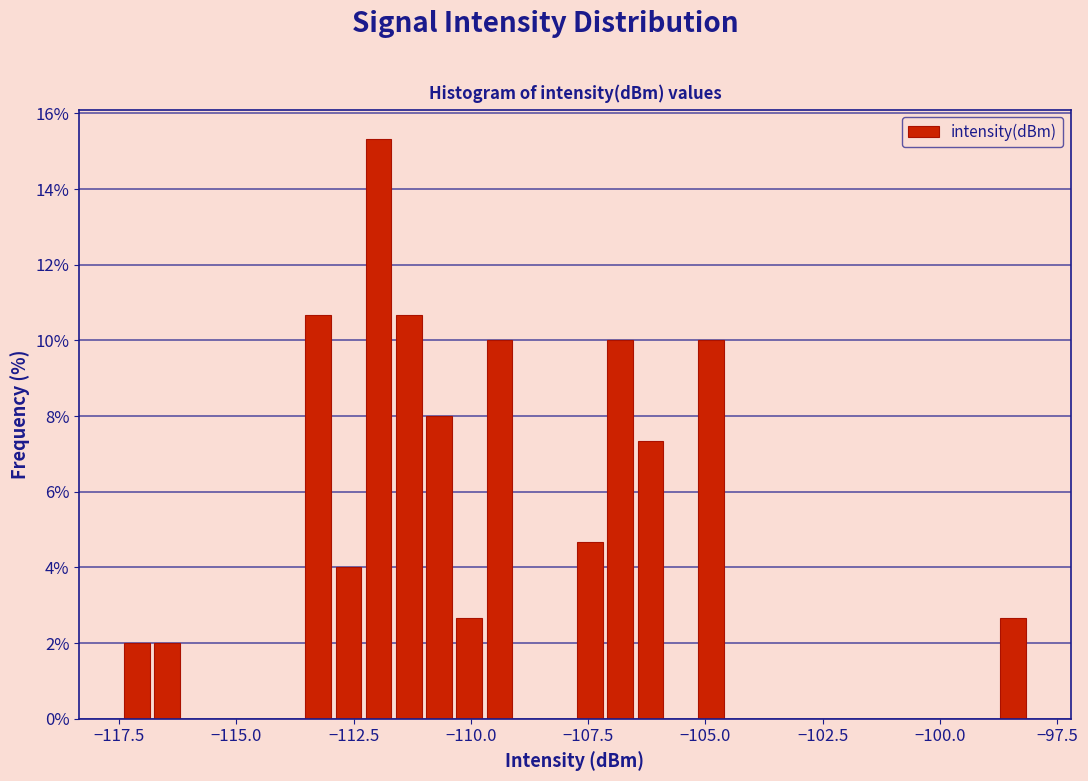

Read against the x-axis, roughly where is the centre of the tallest bar?

-112.0